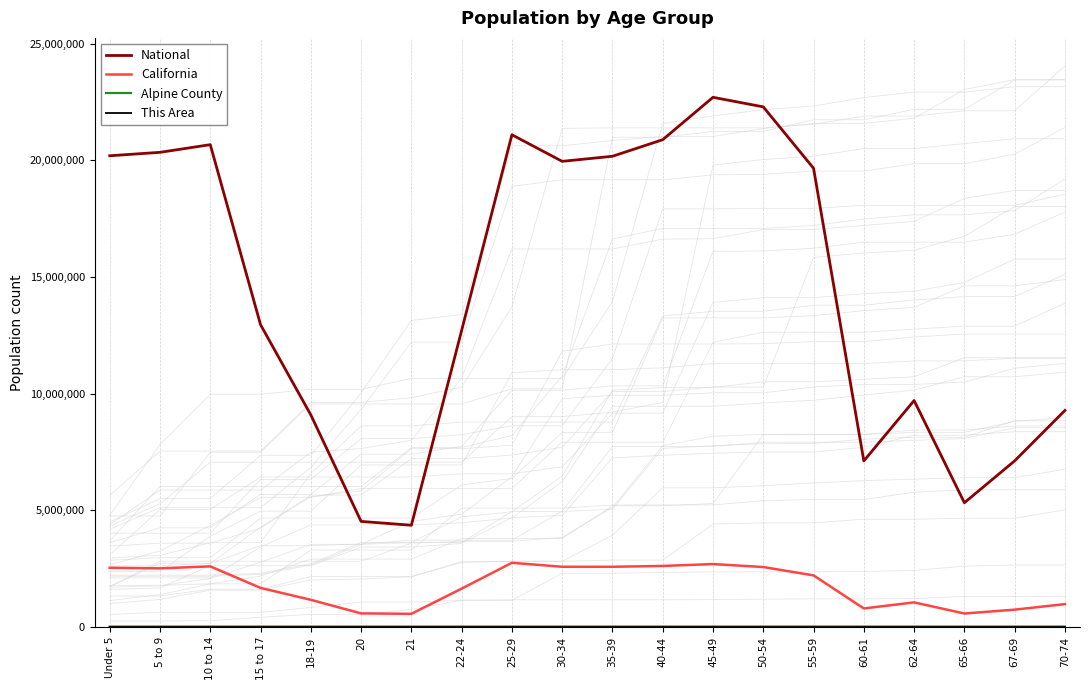

Which series has the largest total across all categories?

National